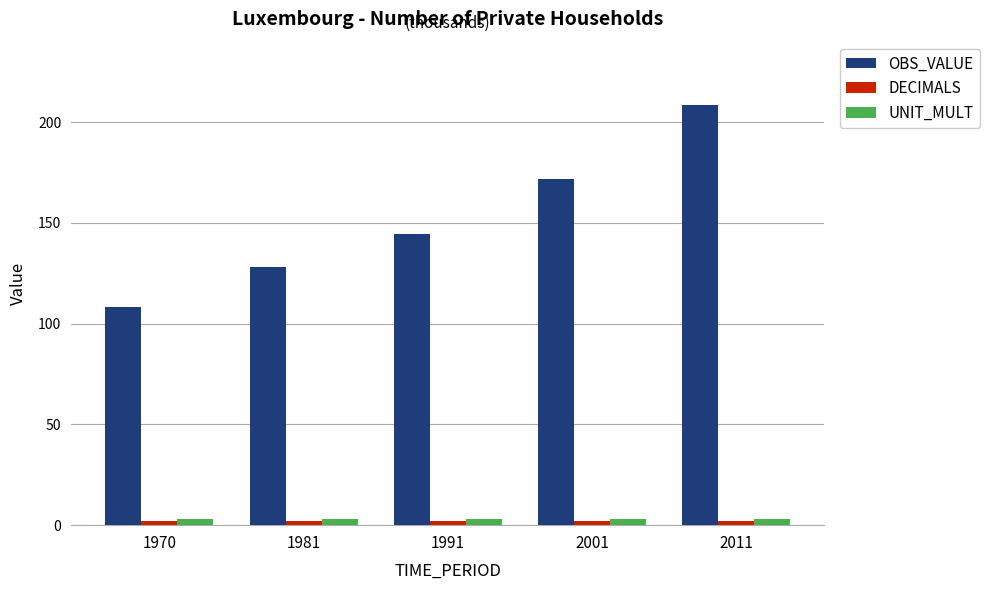

What is the maximum value for OBS_VALUE?

208.6